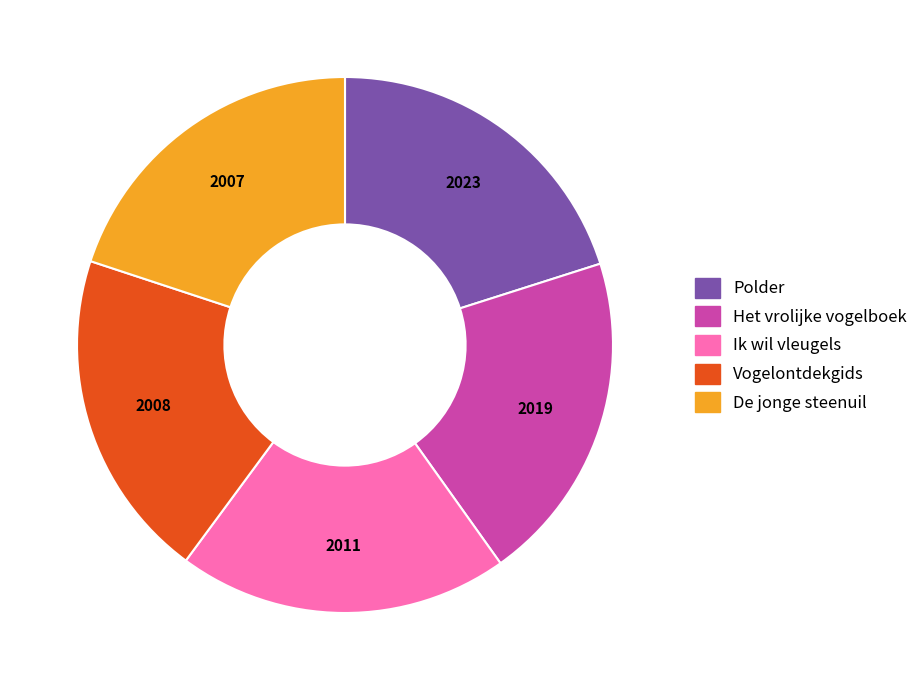

Is Het vrolijke vogelboek the majority of the pie?

No